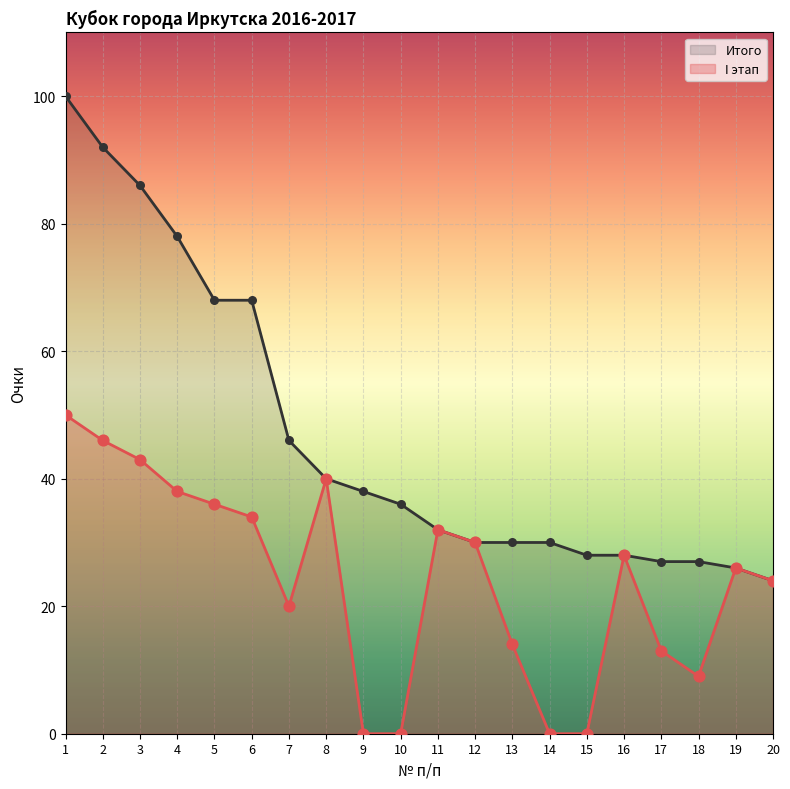

Which series reaches the maximum Y coordinate?

Итого